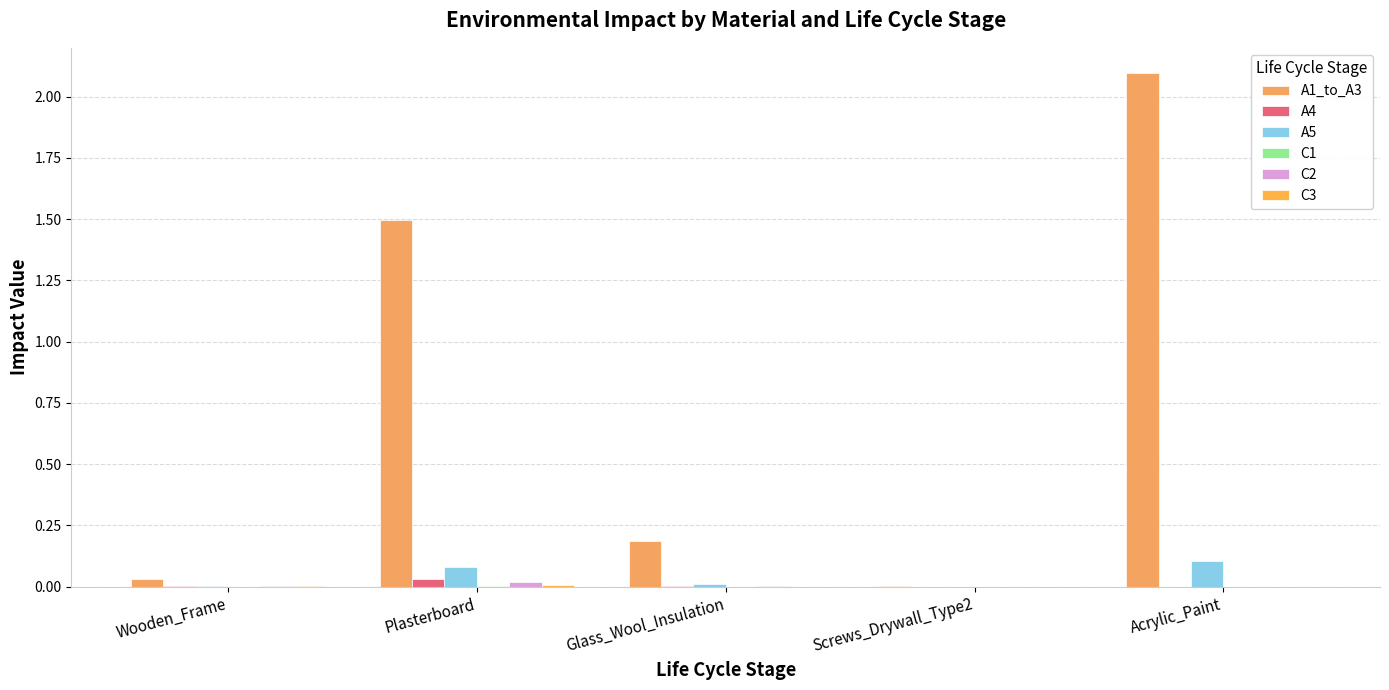

At which category is the sum across all series the highest?

Acrylic_Paint